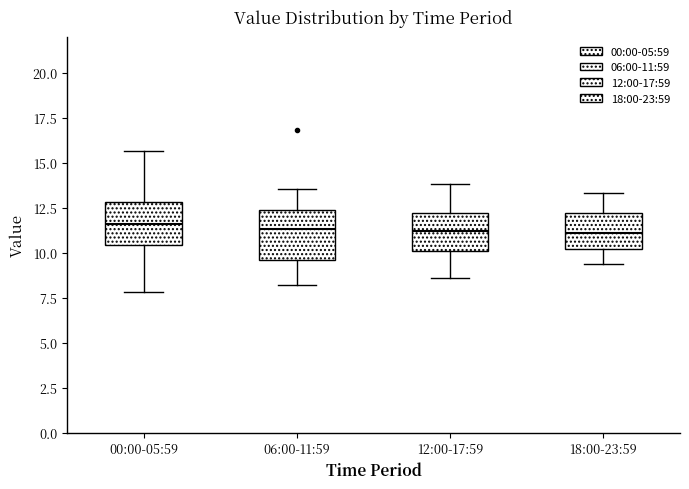

Reading left to right, read every box against the y-axis: the position of its median line, the range the box covers, and the ends of its whiskers. The values are not printed on the chart, so give them approximately, as read against the axis.

00:00-05:59: median 11.5, box 10.5 to 13.0, whiskers 8.0 to 15.5
06:00-11:59: median 11.5, box 9.5 to 12.5, whiskers 8.0 to 13.5
12:00-17:59: median 11.0, box 10.0 to 12.0, whiskers 8.5 to 14.0
18:00-23:59: median 11.0, box 10.0 to 12.0, whiskers 9.5 to 13.5